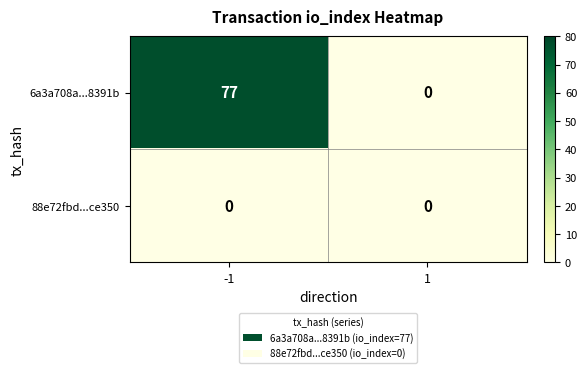

Count the number of categories in the chart.

2